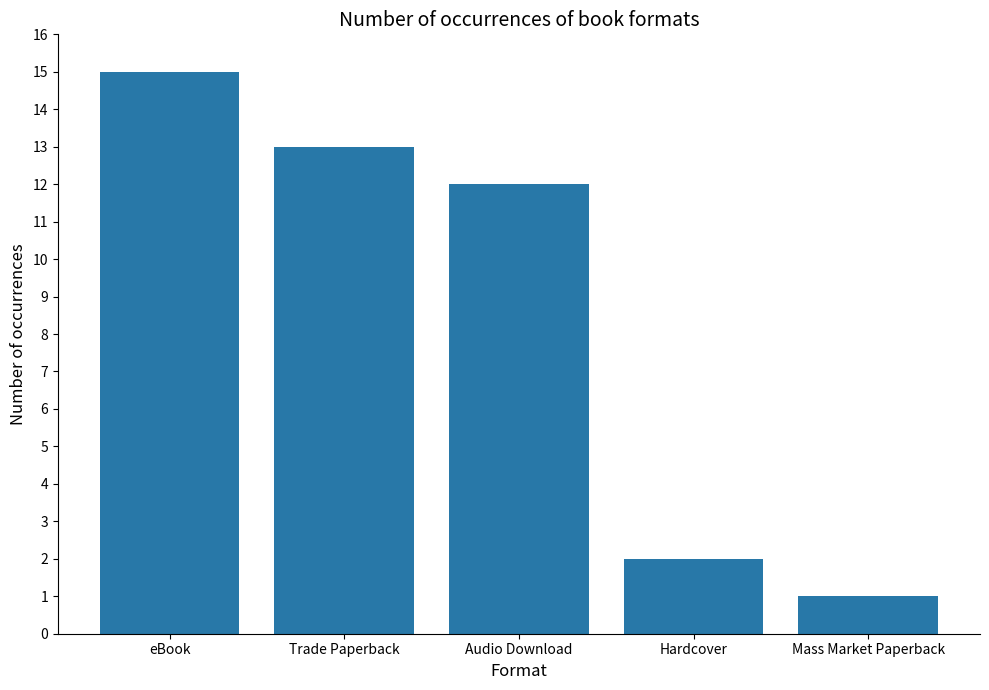

At which label is the value closest to 8?

Audio Download